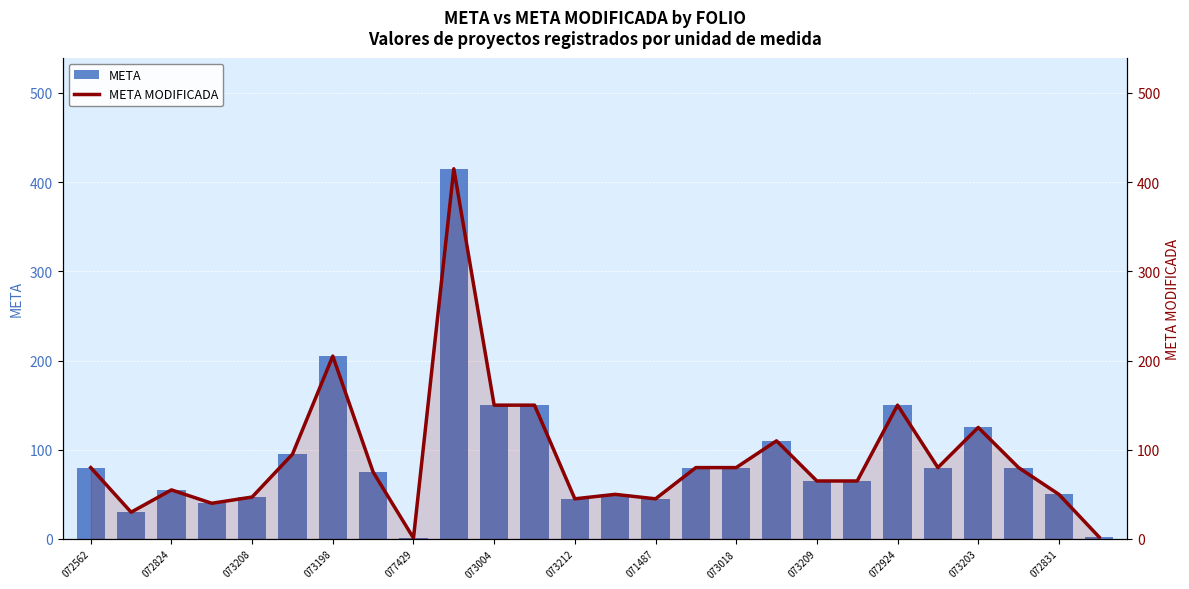

What is the greatest value displayed?

415